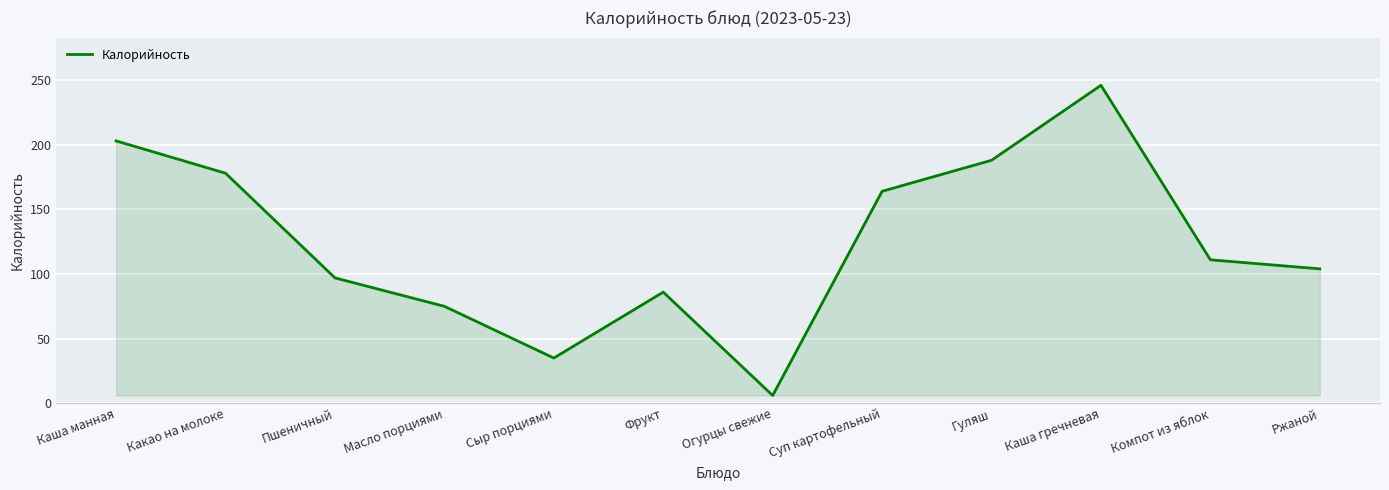

Does the chart display data point markers on the line(s)?

No